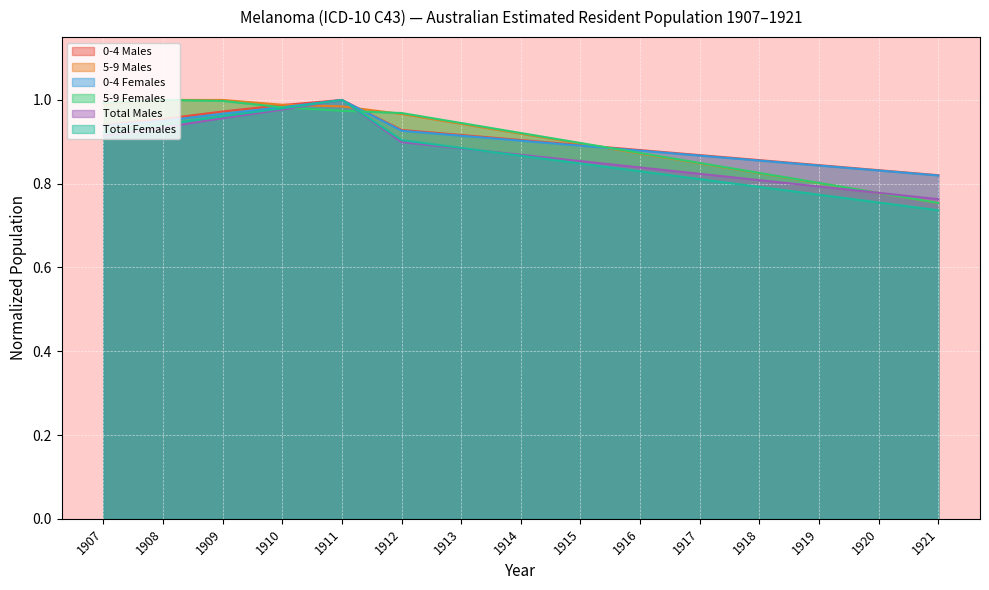

How many lines are shown in the chart?

6